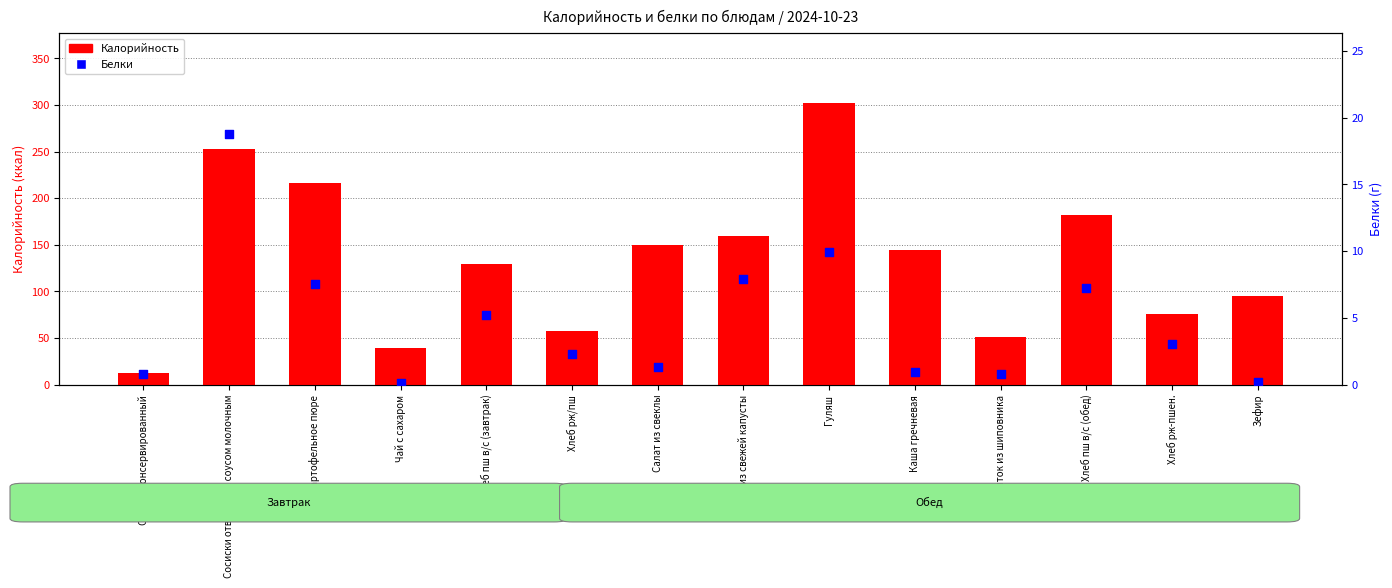

Which series has the largest total across all categories?

Калорийность